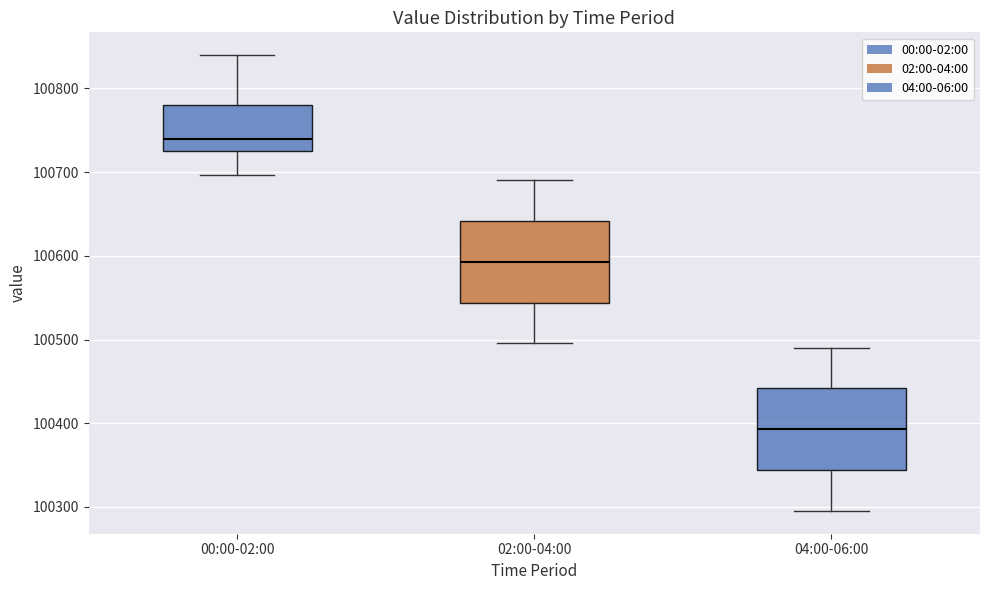

Reading left to right, read every box against the y-axis: the position of its median line, the range the box covers, and the ends of its whiskers. The values are not printed on the chart, so give them approximately, as read against the axis.

00:00-02:00: median 100740, box 100730 to 100780, whiskers 100700 to 100840
02:00-04:00: median 100590, box 100540 to 100640, whiskers 100500 to 100690
04:00-06:00: median 100390, box 100340 to 100440, whiskers 100300 to 100490